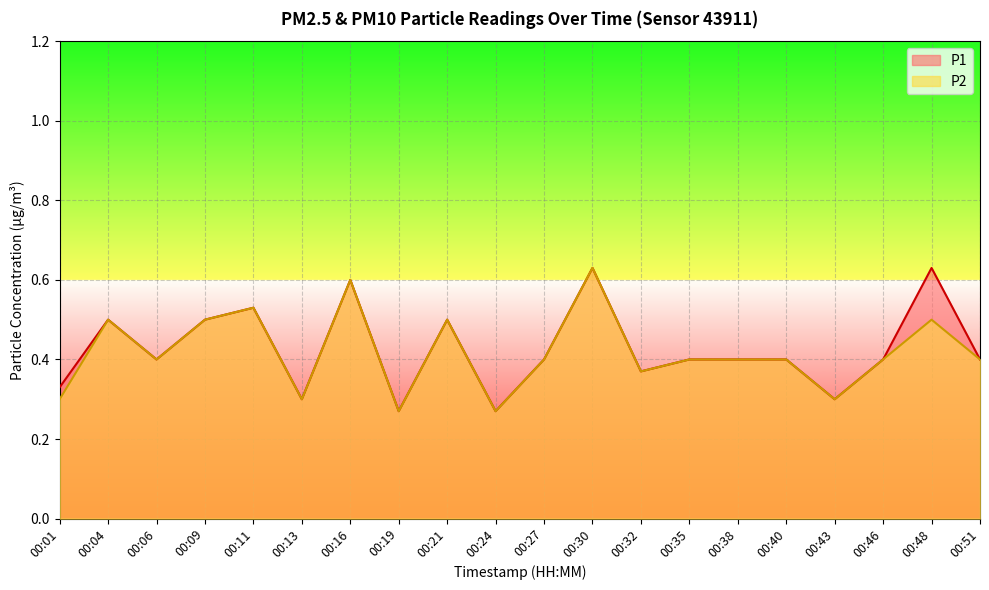

Which series has the widest spread of values?

P1